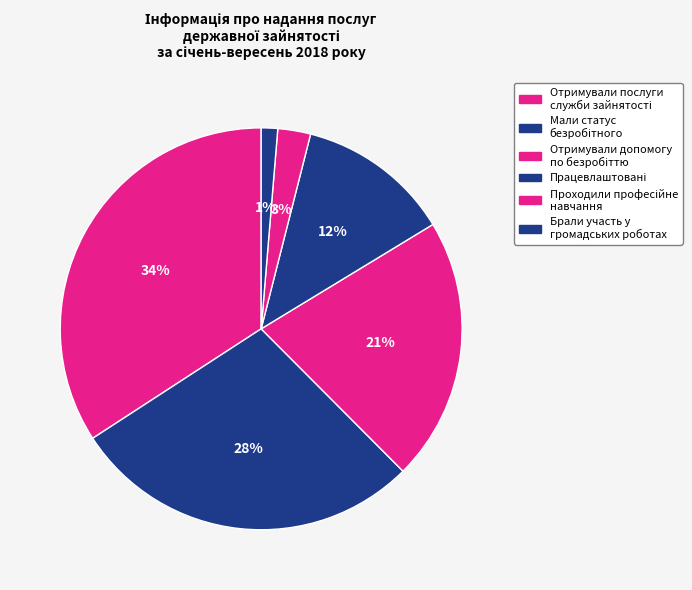

To the nearest percent, what is the combined percentage of Працевлаштовані and Отримували допомогу по безробіттю?

34%